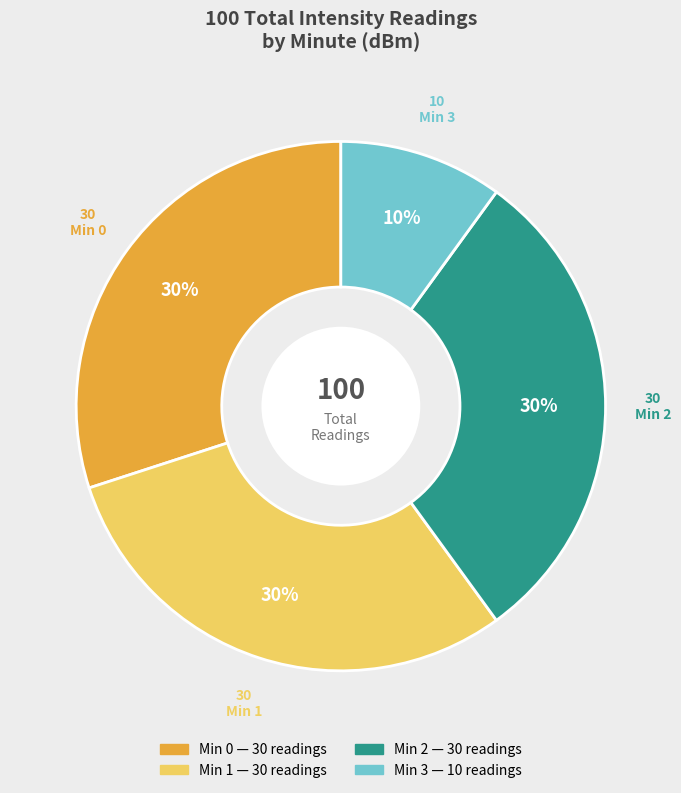

Is there any slice that represents more than half of the pie?

No